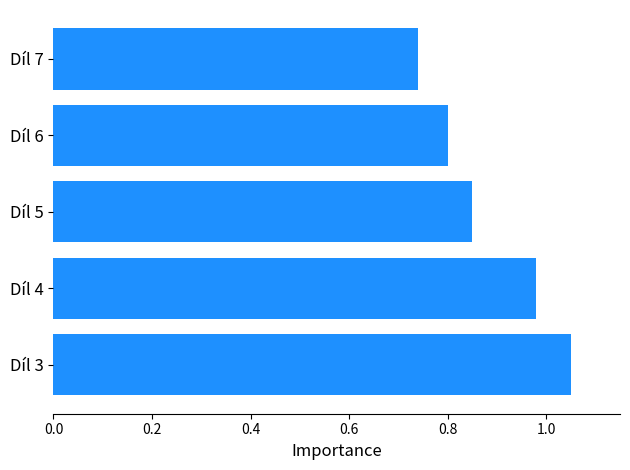

At which category does the chart reach its minimum across all series?

Díl 7